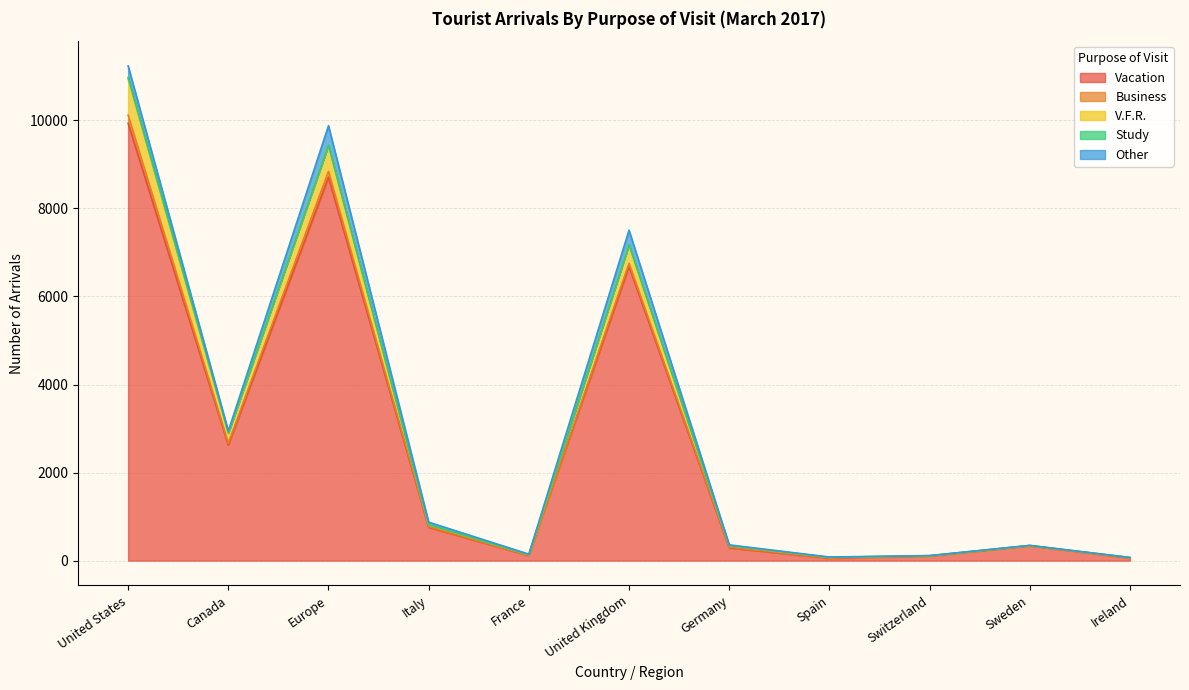

What is the highest value of the Business series?

183